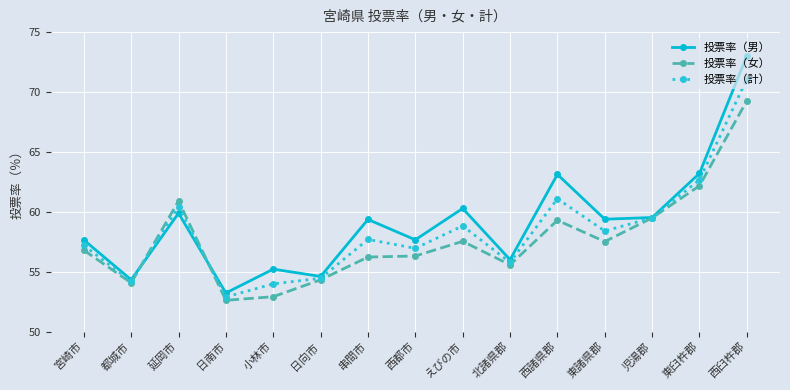

Where is the first local maximum for 投票率（女）?

延岡市